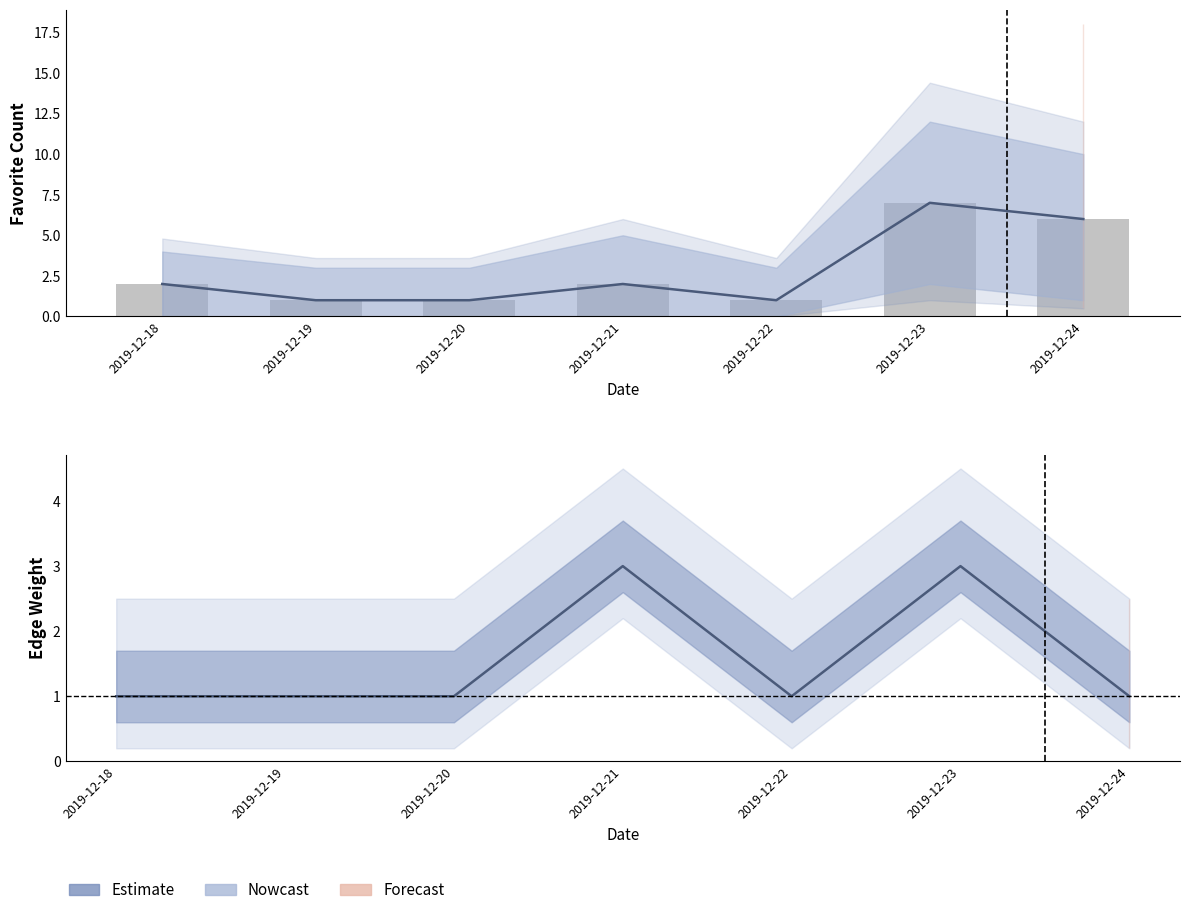

What is the difference between the second highest and second lowest values?

5